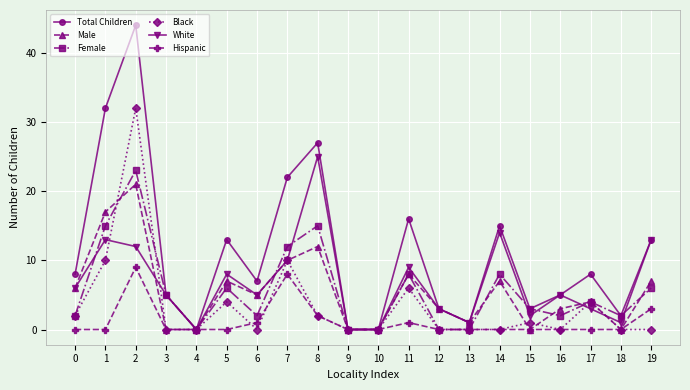

What are all the series names shown in the legend?

Total Children, Male, Female, Black, White, Hispanic